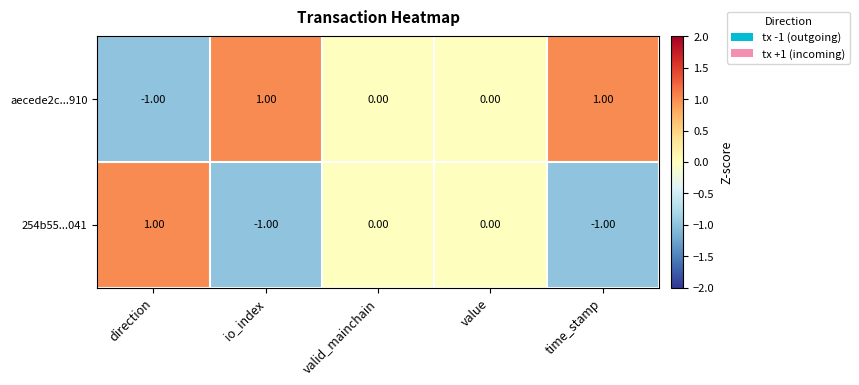

Which series has the largest total across all categories?

aecede2c...910